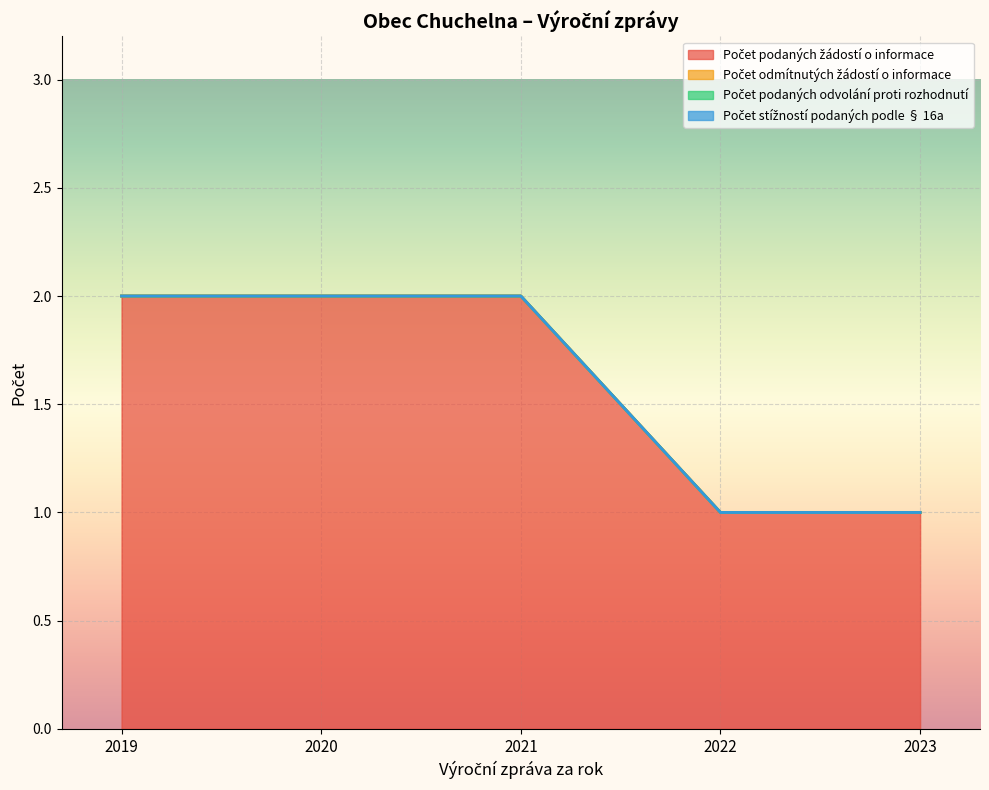

How many lines are shown in the chart?

4